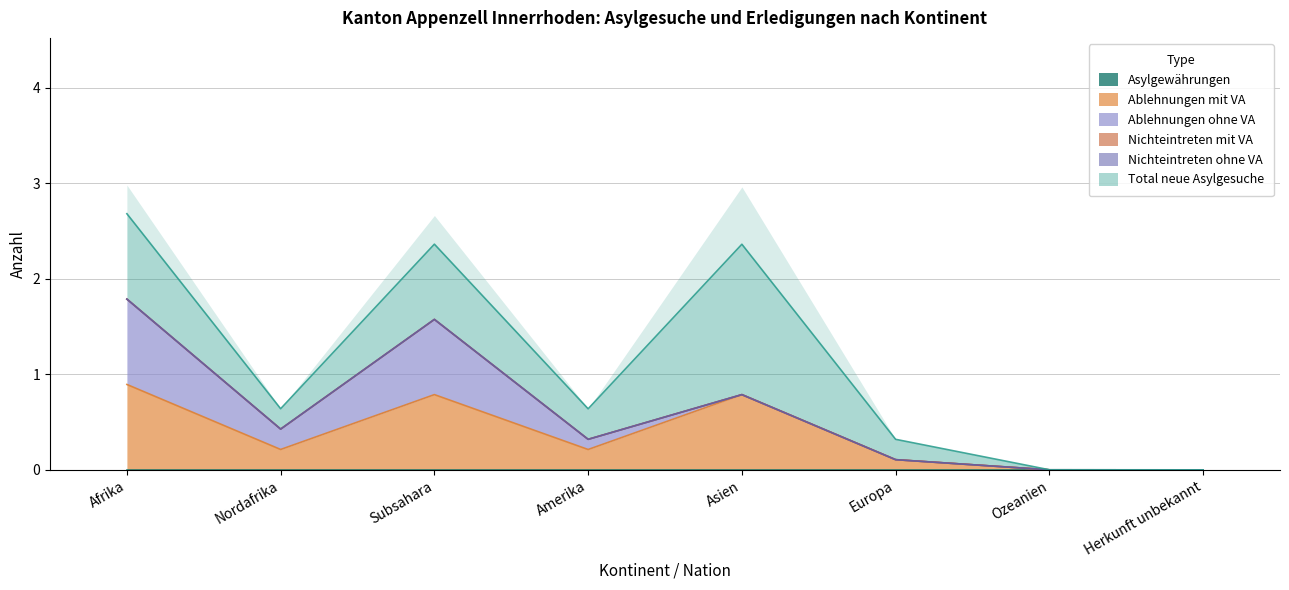

True or false: Nichteintreten ohne VA has more than 1 interior local peaks.

False